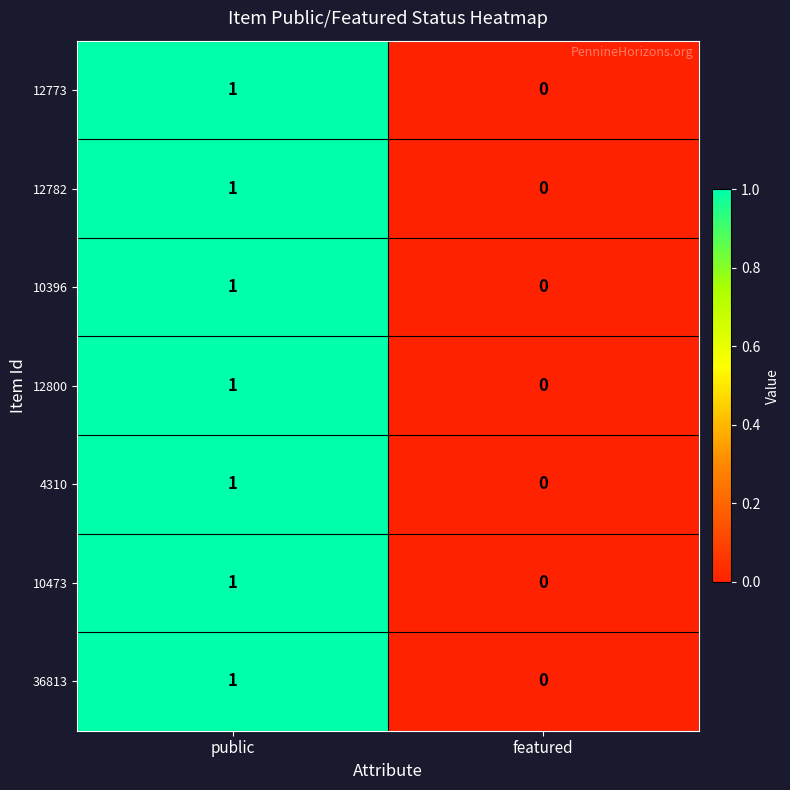

How many values in the 12773 series are below 1?

1